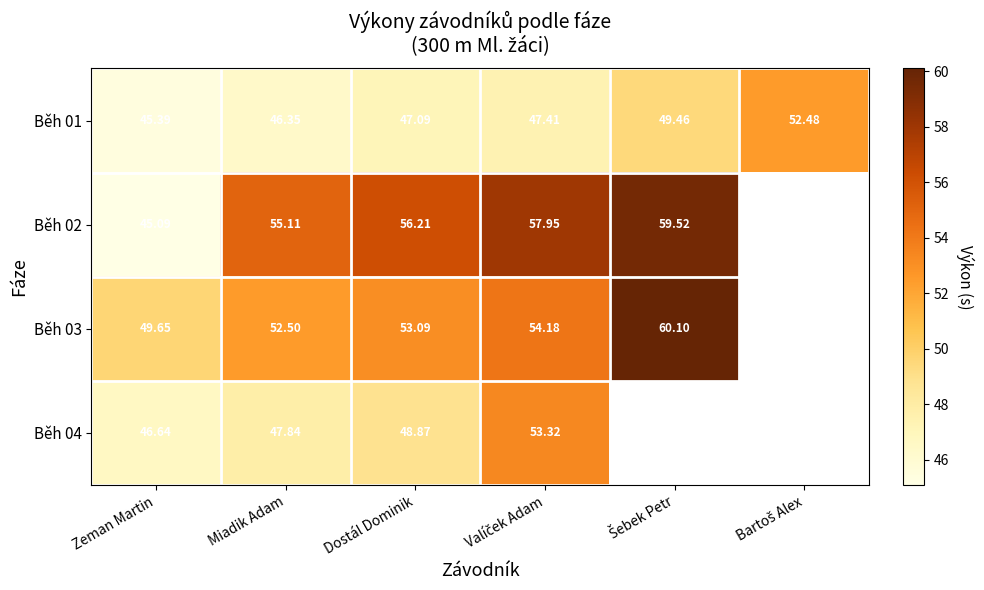

Between Bartoš Alex and Zeman Martin, which is larger?

Bartoš Alex